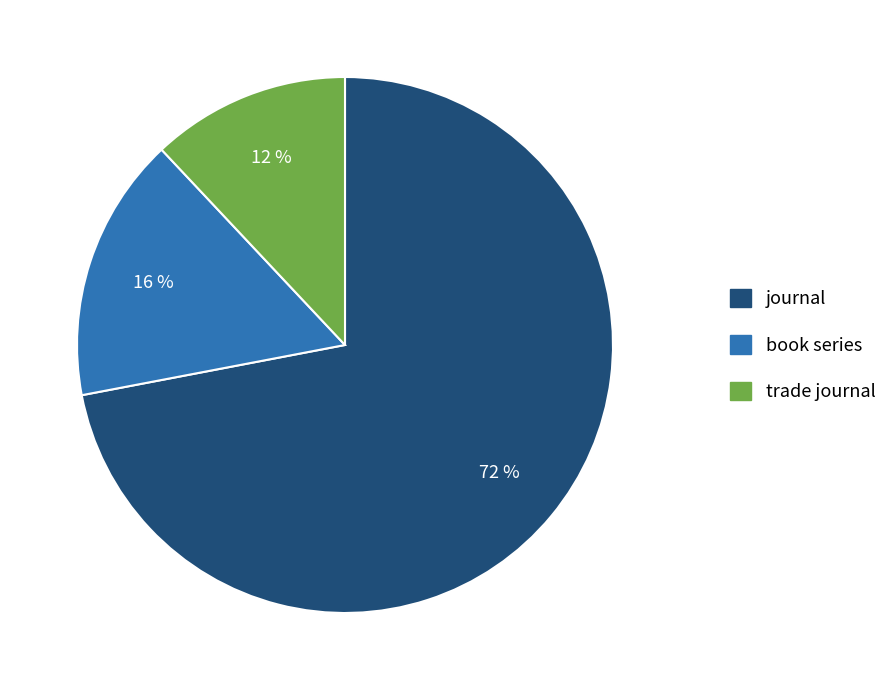

To the nearest percent, what is the combined percentage of trade journal and book series?

28%